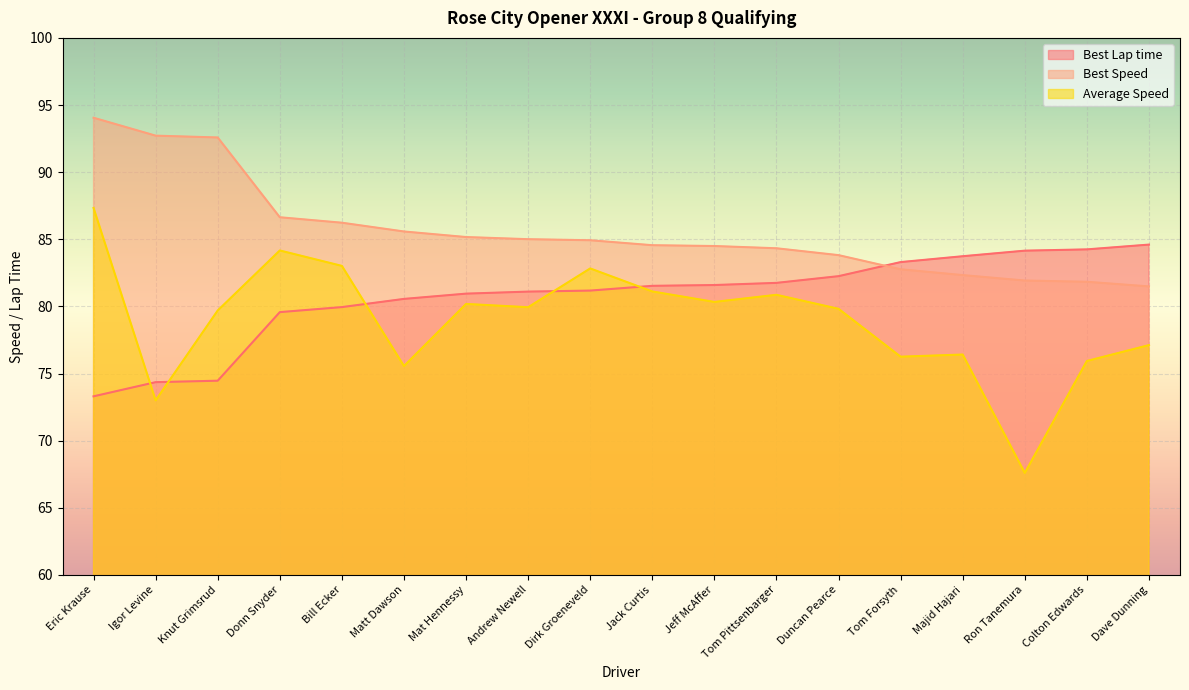

At how many categories does at least one series exceed 84?

15